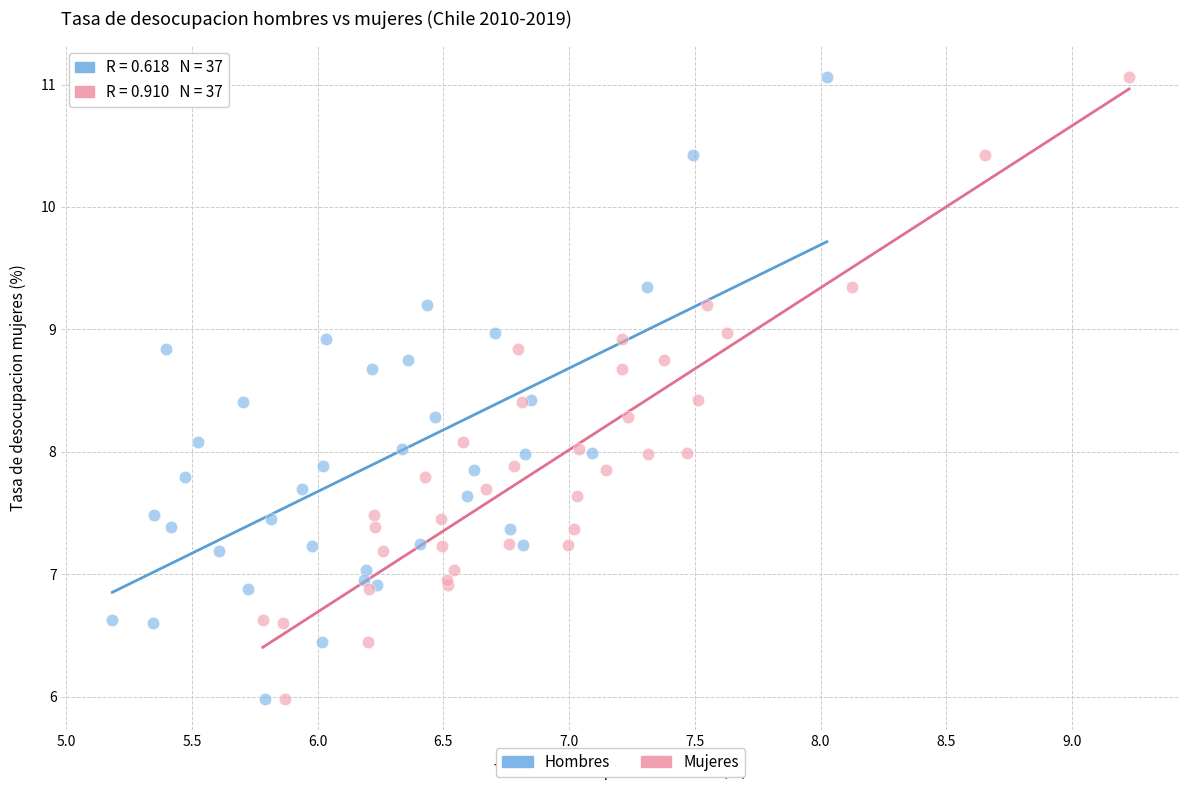

What are all the series names shown in the legend?

Hombres, Mujeres